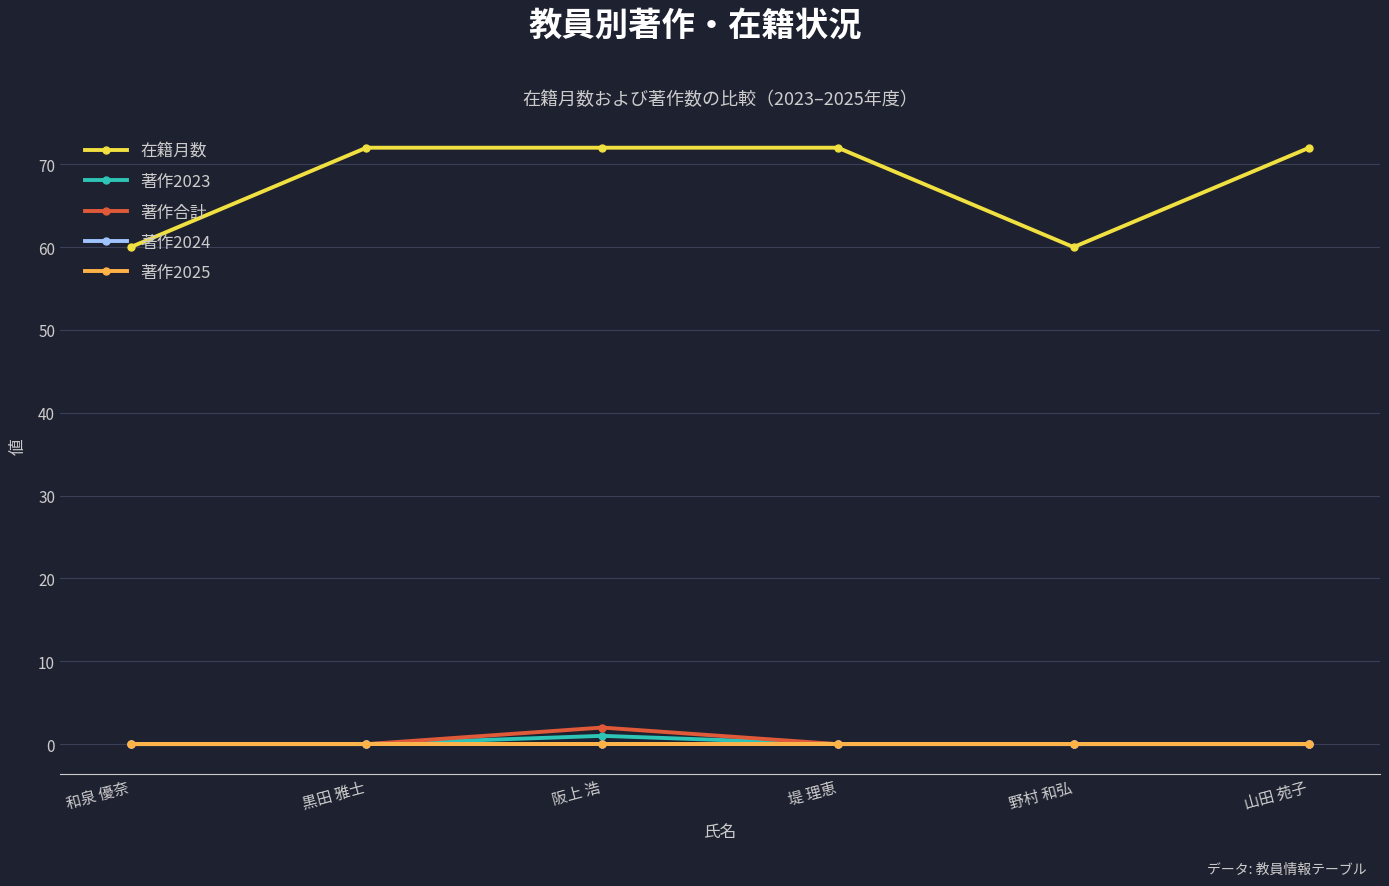

Is this an area chart (filled region under the line)?

No